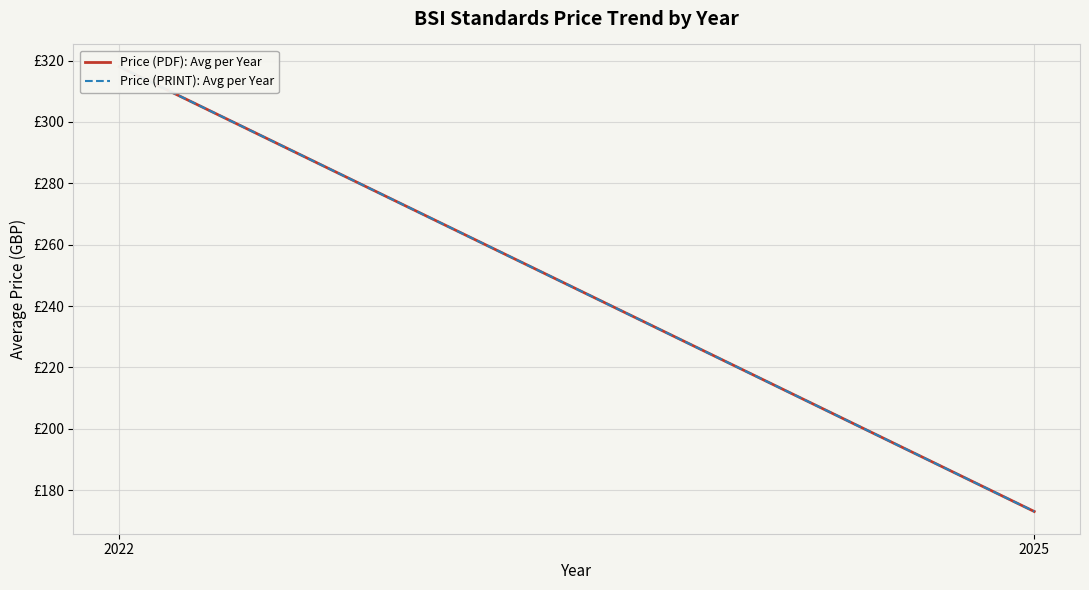

Reading left to right, what are all the values shown in this chart?

Price (PDF): Avg per Year: 2022=318.0	2025=173.1
Price (PRINT): Avg per Year: 2022=318.0	2025=173.1